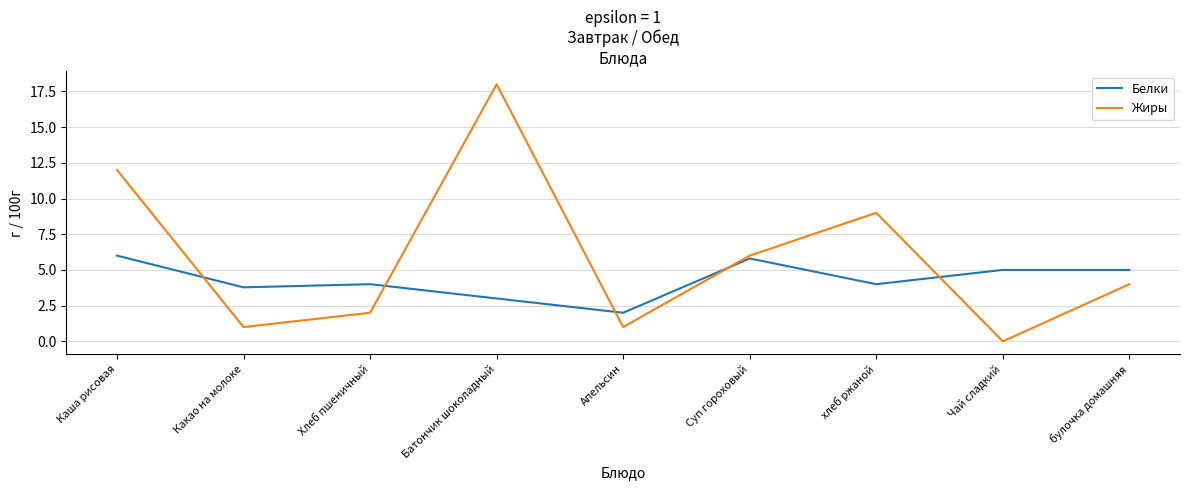

True or false: Белки and Жиры cross at least once.

True